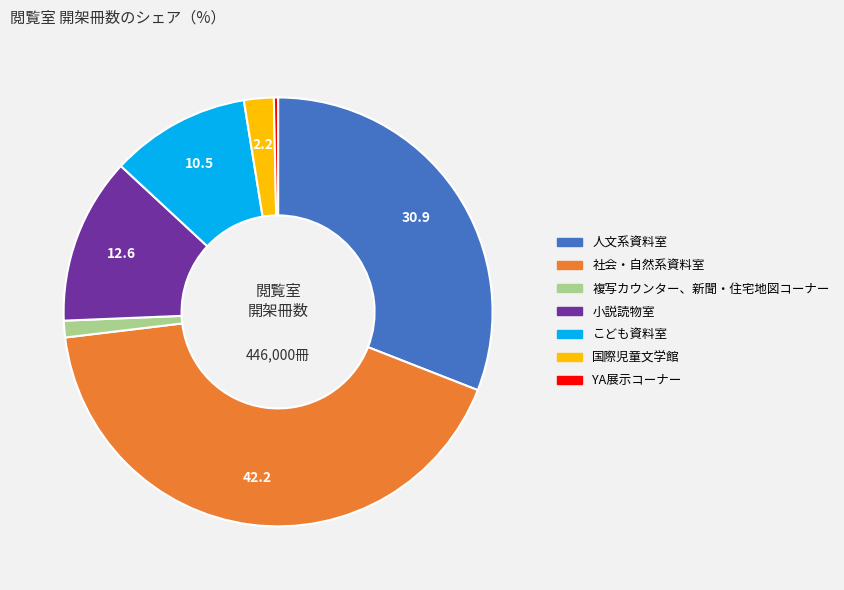

Do 社会・自然系資料室 and 小説読物室 together represent more than half of the pie?

Yes